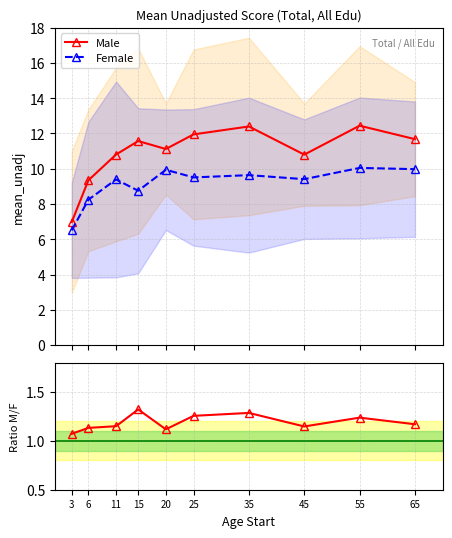

Reading right to left, list all the values displayed in this chart.

Male: 65=11.7	55=12.4	45=10.8	35=12.4	25=11.9	20=11.1	15=11.6	11=10.8	6=9.3	3=7.0
Female: 65=10.0	55=10.0	45=9.4	35=9.6	25=9.5	20=9.9	15=8.8	11=9.4	6=8.2	3=6.5
Male/Female: 65=1.2	55=1.2	45=1.1	35=1.3	25=1.3	20=1.1	15=1.3	11=1.2	6=1.1	3=1.1